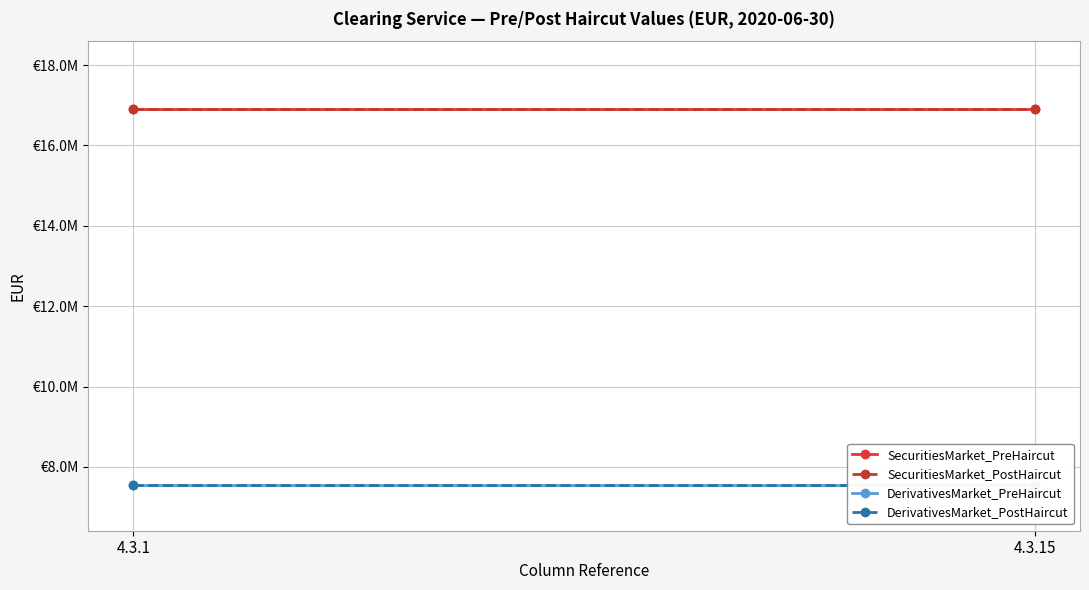

Reading left to right, transcribe all the data shown in this chart.

SecuritiesMarket_PreHaircut: 4.3.1=16905306	4.3.15=16905306
SecuritiesMarket_PostHaircut: 4.3.1=16905306	4.3.15=16905306
DerivativesMarket_PreHaircut: 4.3.1=7542797	4.3.15=7542797
DerivativesMarket_PostHaircut: 4.3.1=7542797	4.3.15=7542797